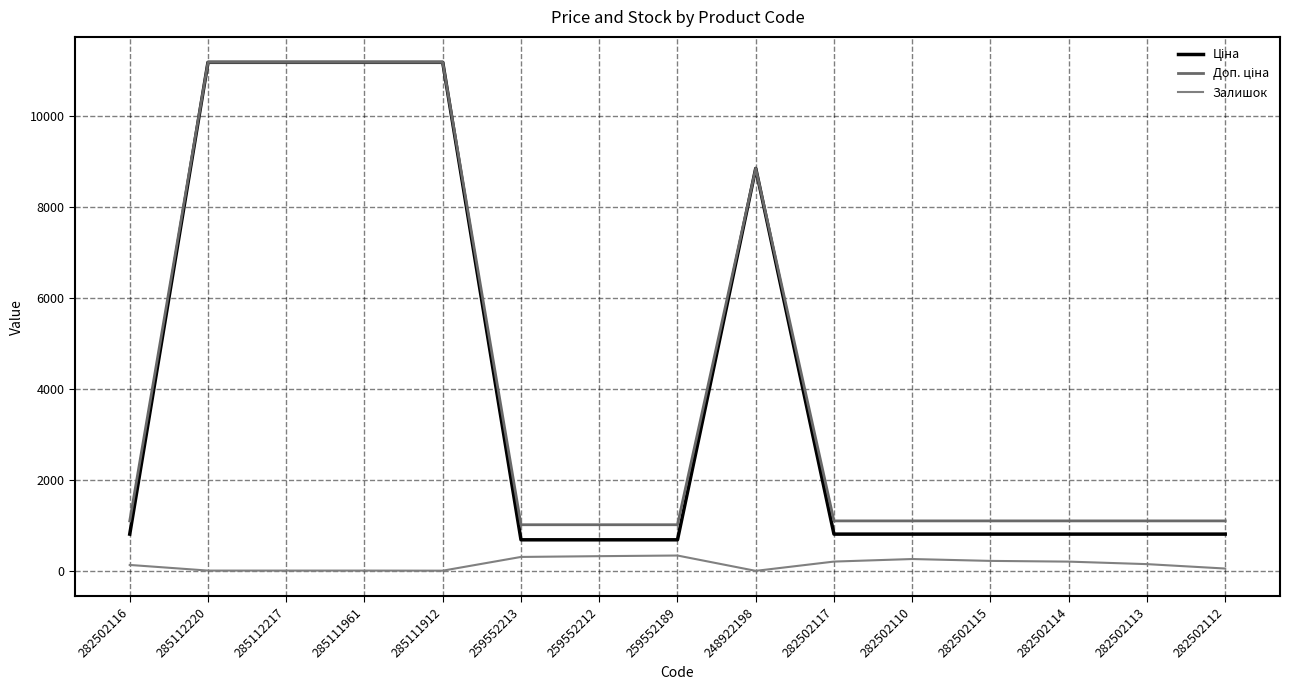

Reading right to left, transcribe all the data shown in this chart.

Ціна: 282502112=818.5	282502113=818.5	282502114=818.5	282502115=818.5	282502110=818.5	282502117=818.5	248922198=8856.7	259552189=693.7	259552212=693.7	259552213=693.7	285111912=11188.2	285111961=11188.2	285112217=11188.2	285112220=11188.2	282502116=818.5
Доп. ціна: 282502112=1109.2	282502113=1109.2	282502114=1109.2	282502115=1109.2	282502110=1109.2	282502117=1109.2	248922198=8856.7	259552189=1024.6	259552212=1024.6	259552213=1024.6	285111912=11188.2	285111961=11188.2	285112217=11188.2	285112220=11188.2	282502116=1109.2
Залишок: 282502112=62.0	282502113=159.0	282502114=214.0	282502115=230.0	282502110=271.0	282502117=215.0	248922198=11.0	259552189=348.0	259552212=334.0	259552213=317.0	285111912=15.0	285111961=17.0	285112217=17.0	285112220=17.0	282502116=141.0